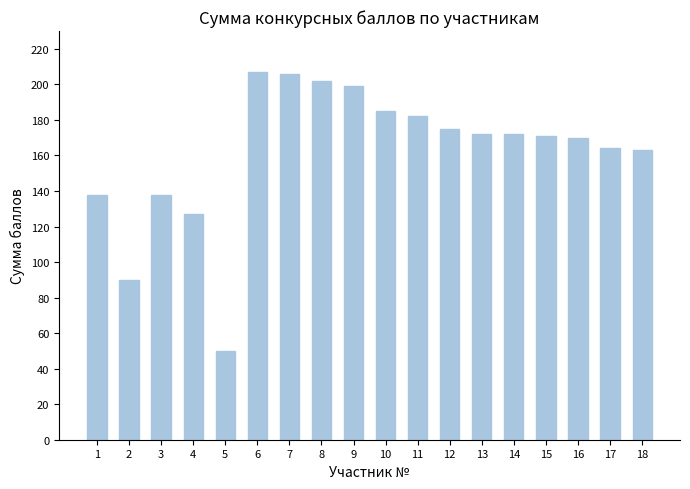

Where does the data first go above 172?

6